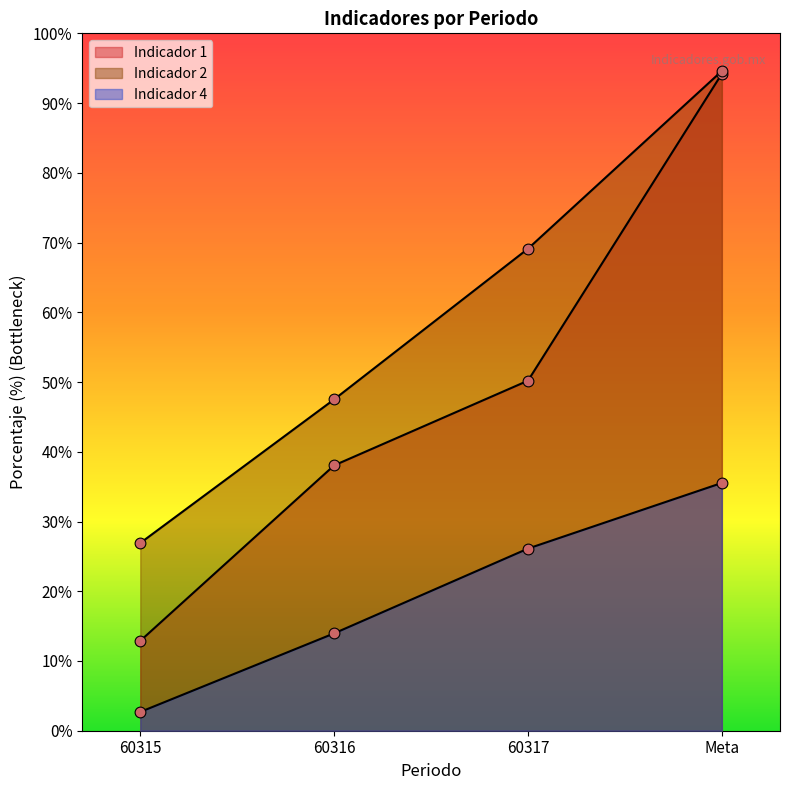

What is the total value across all series at 60317?

145.4